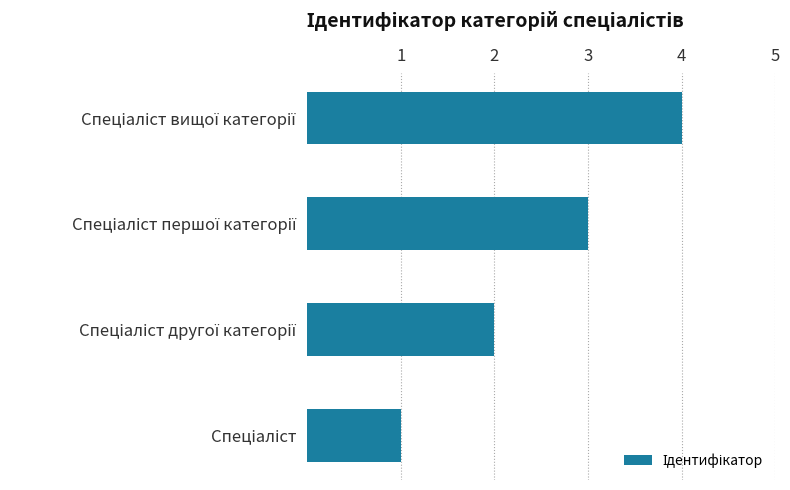

What is the greatest value displayed?

4